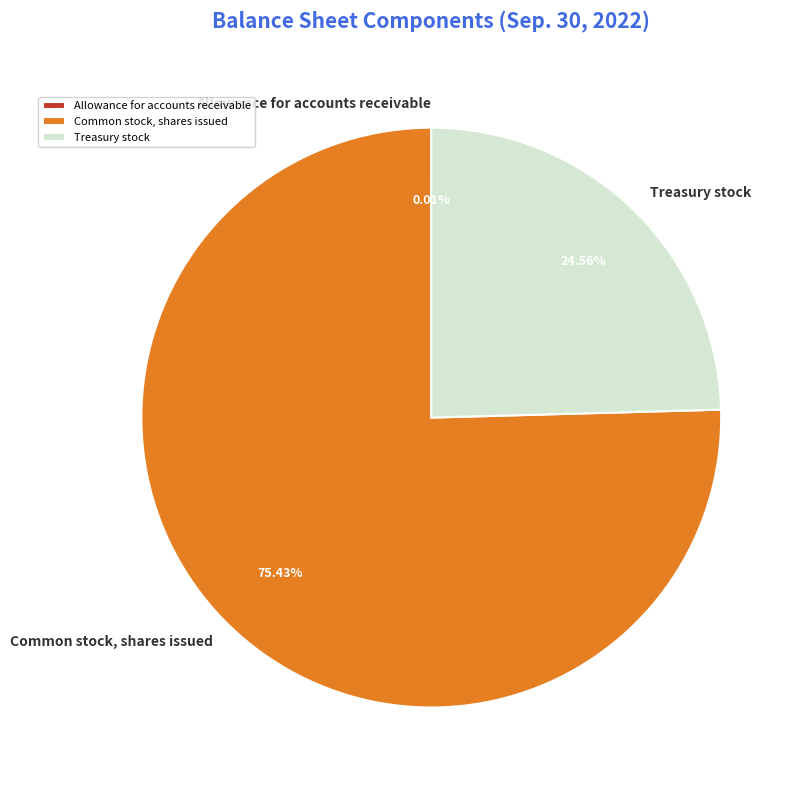

Is Treasury stock the majority of the pie?

No